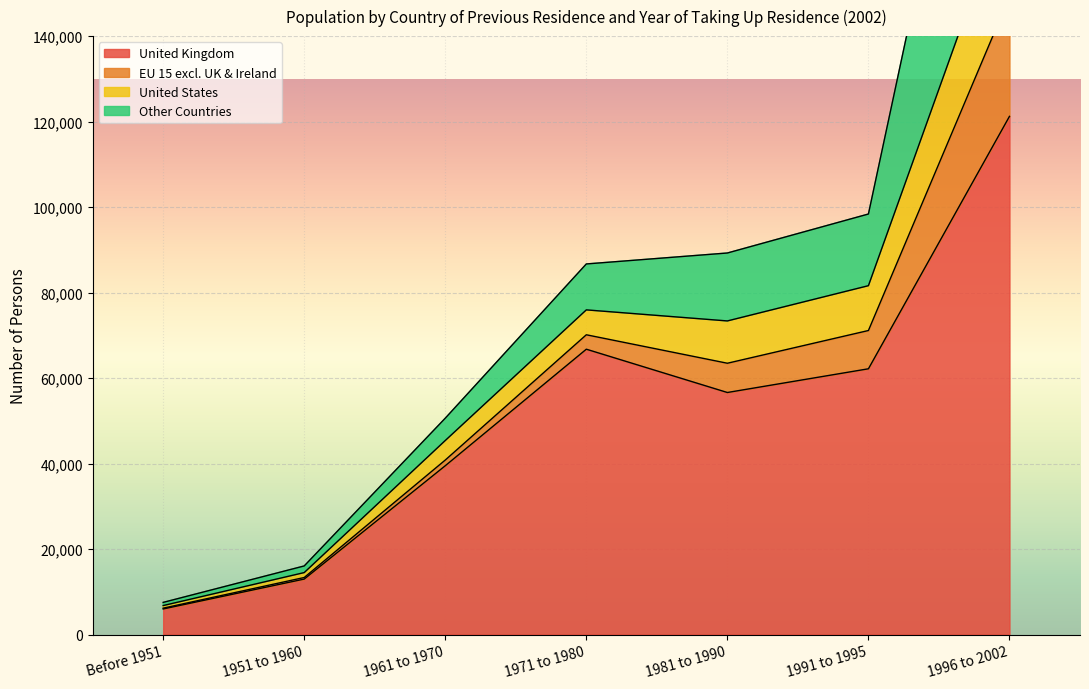

In United Kingdom, how many points are higher than both neighbors (excluding endpoints)?

1